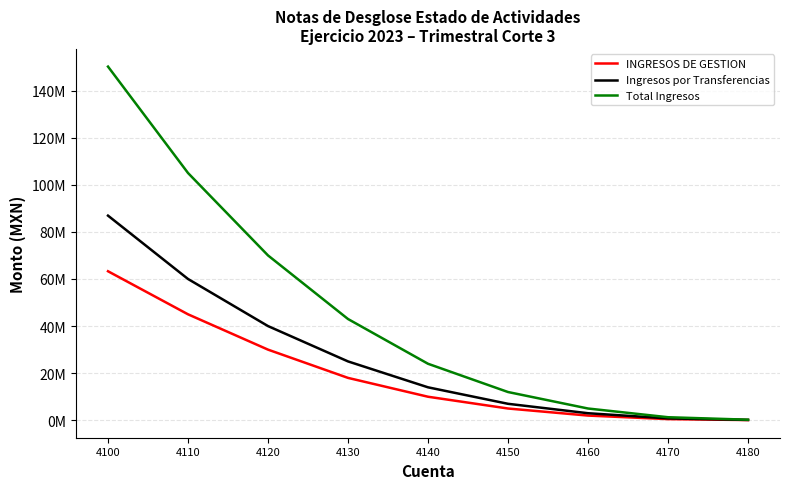

What is the greatest value displayed?

150175132.7